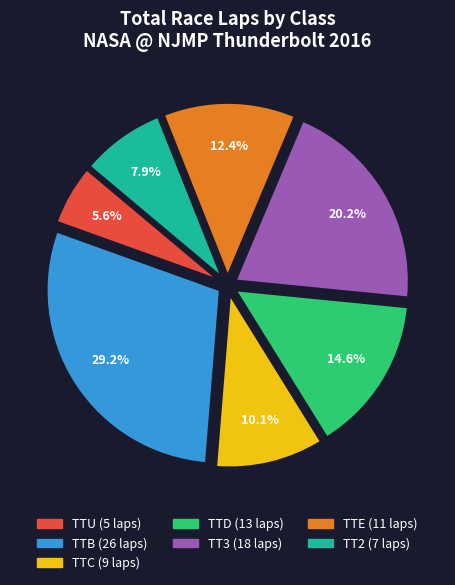

Does any single category account for the majority?

No